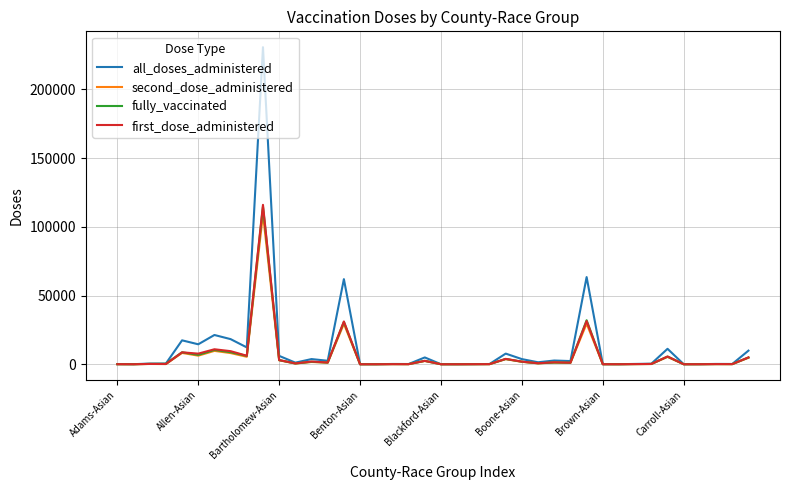

Which series has the widest spread of values?

all_doses_administered